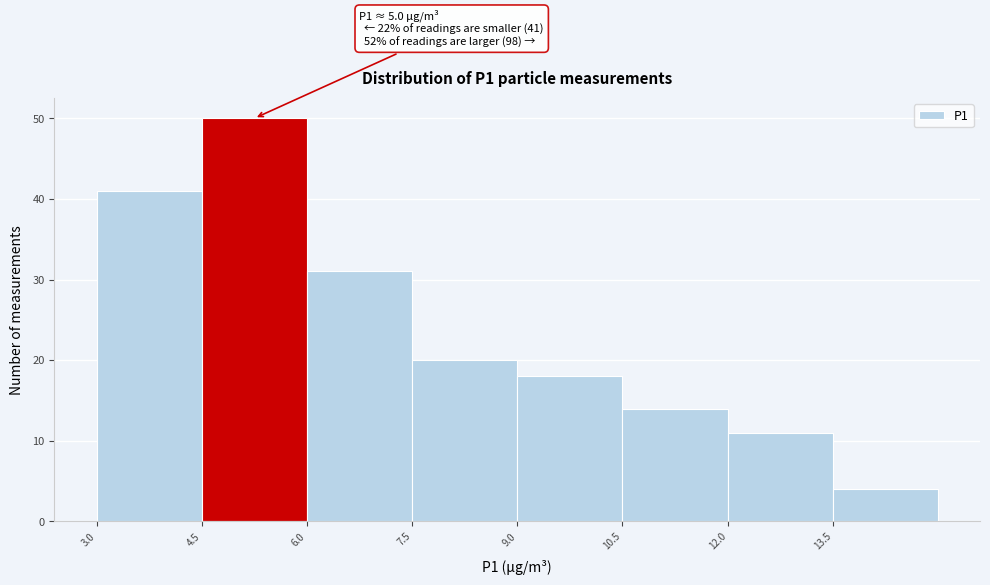

Over which range of the x-axis is the bar tallest?

4.5 to 6.0